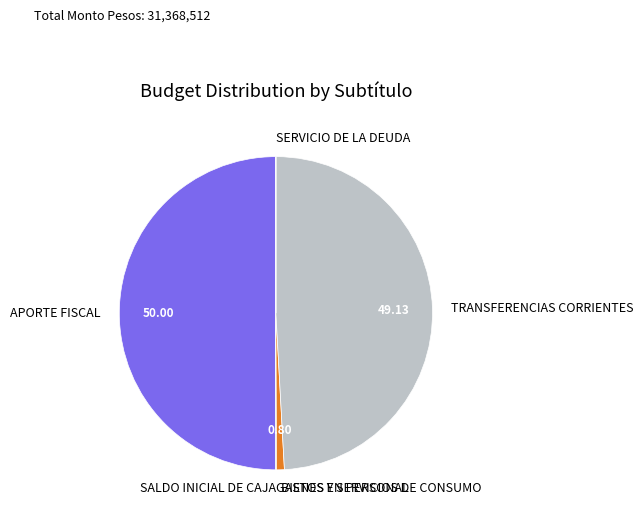

Is TRANSFERENCIAS CORRIENTES the majority of the pie?

No